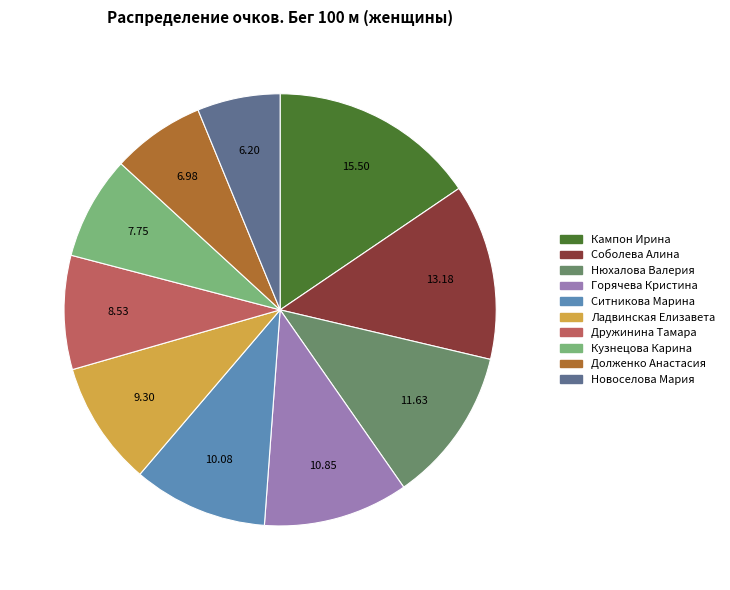

What is the largest slice in the pie chart?

Кампон Ирина